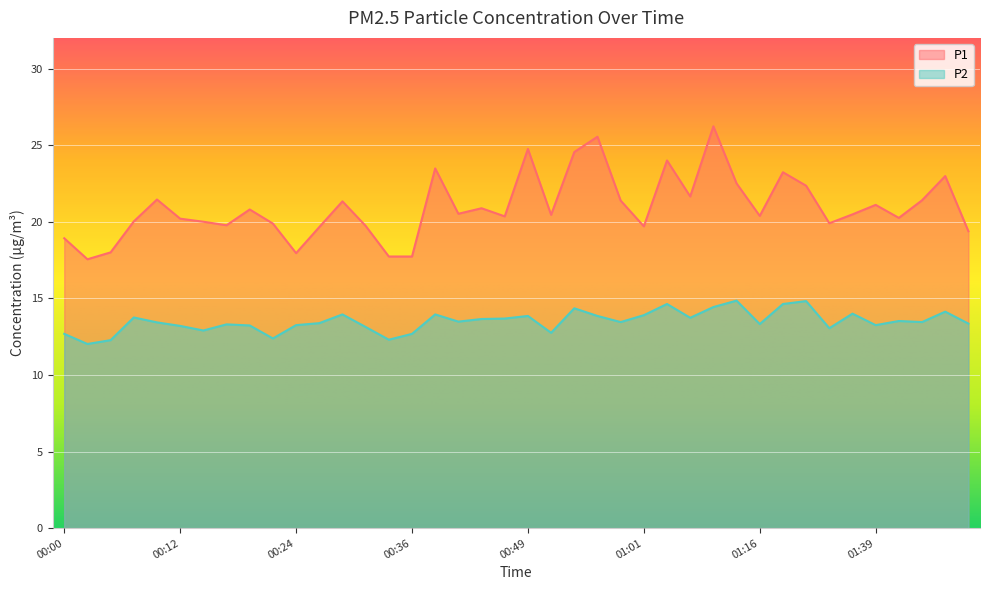

What is the value of the P2 point at the 13th from the left?

13.9